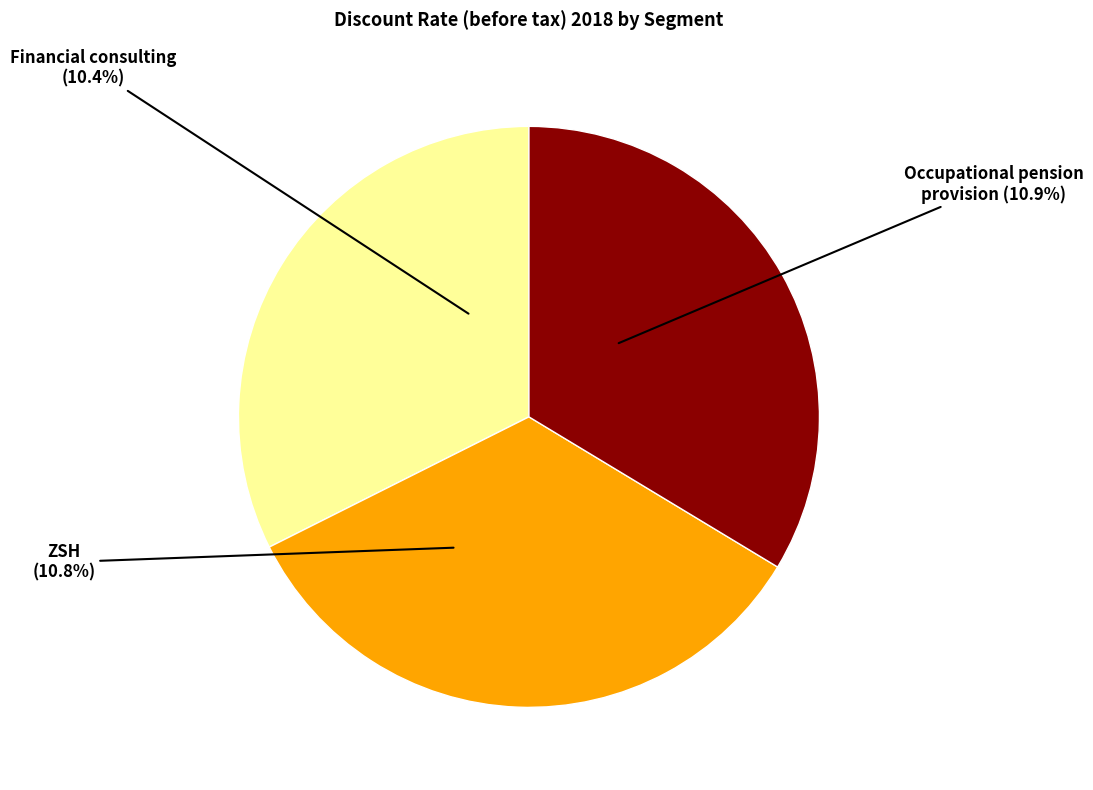

How many slices are in this pie chart?

3